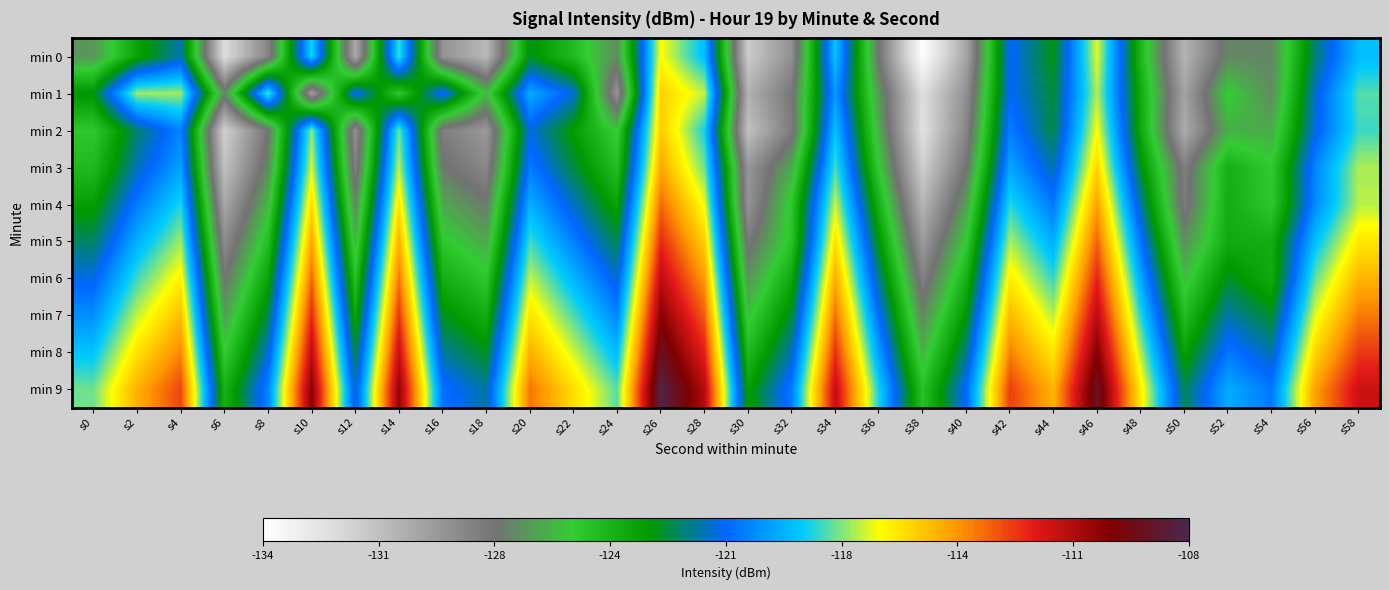

What is the difference between the highest and lowest values at s44?

7.9